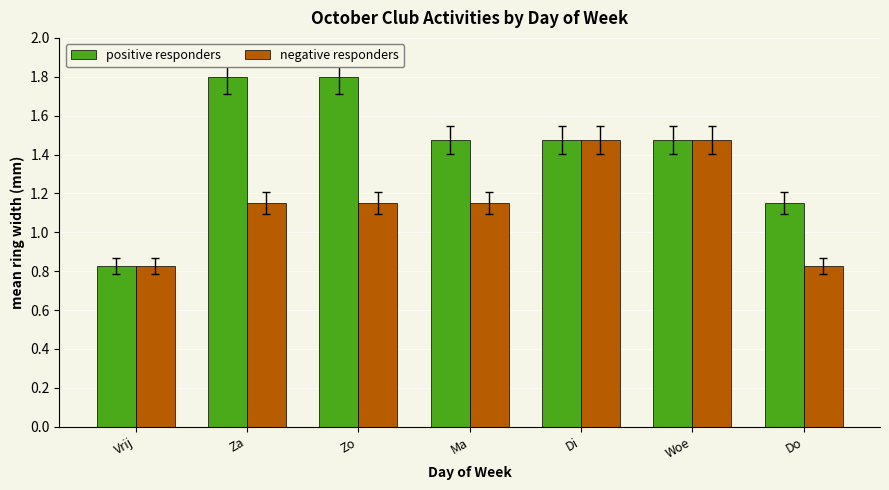

Which category has the lowest value in the positive responders series?

Vrij